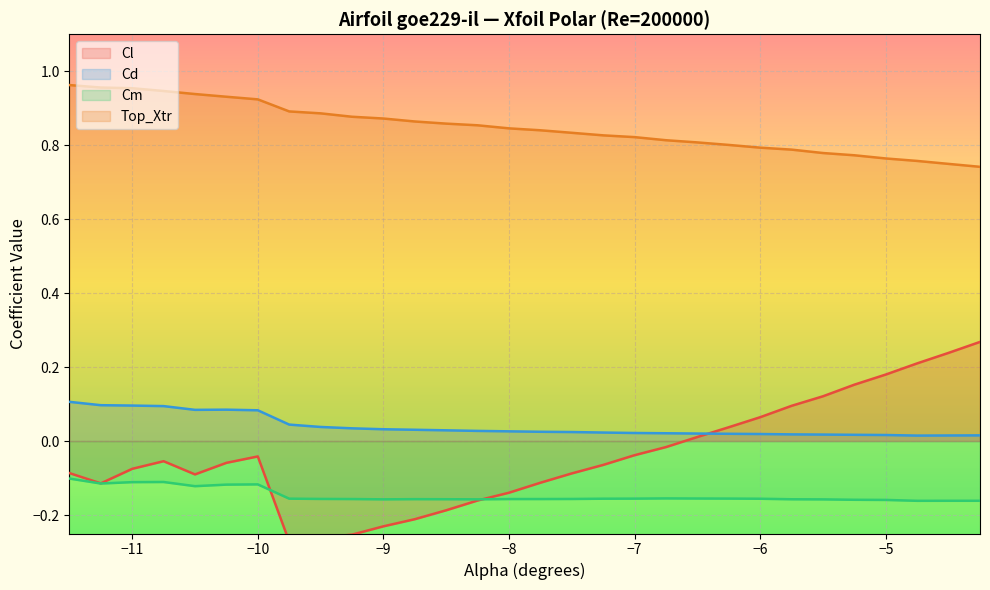

True or false: Top_Xtr and Cm intersect in this chart.

False